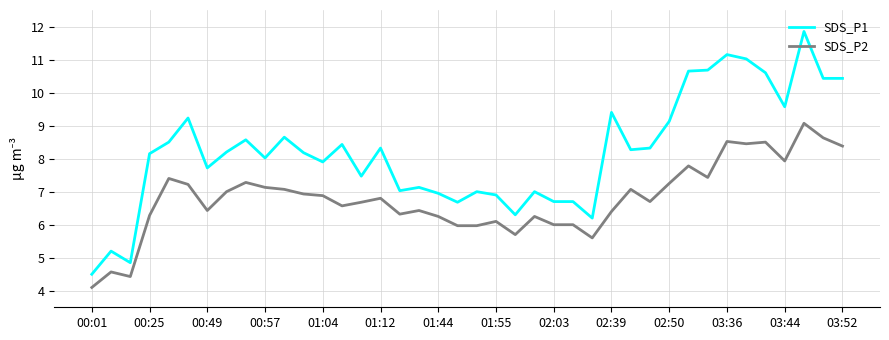

Which series has the largest total across all categories?

SDS_P1